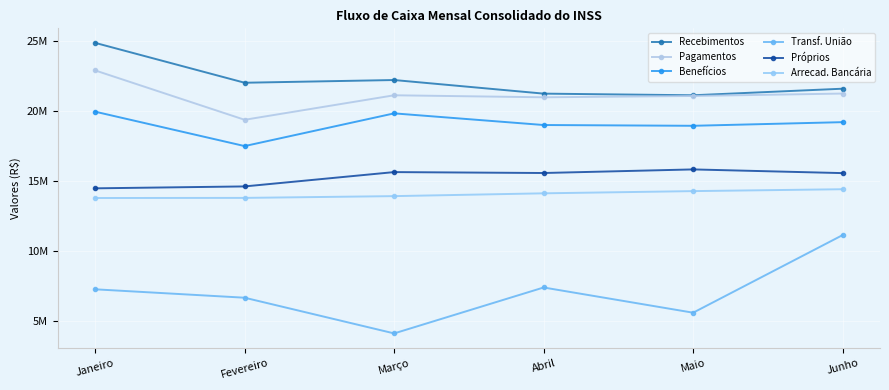

Which series has the widest spread of values?

Transf. União